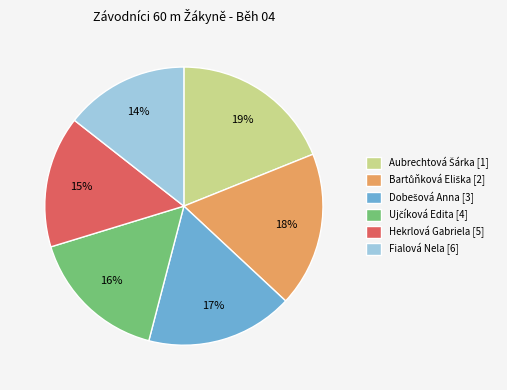

Is it true that Fialová Nela [6] is 9% of the pie?

False